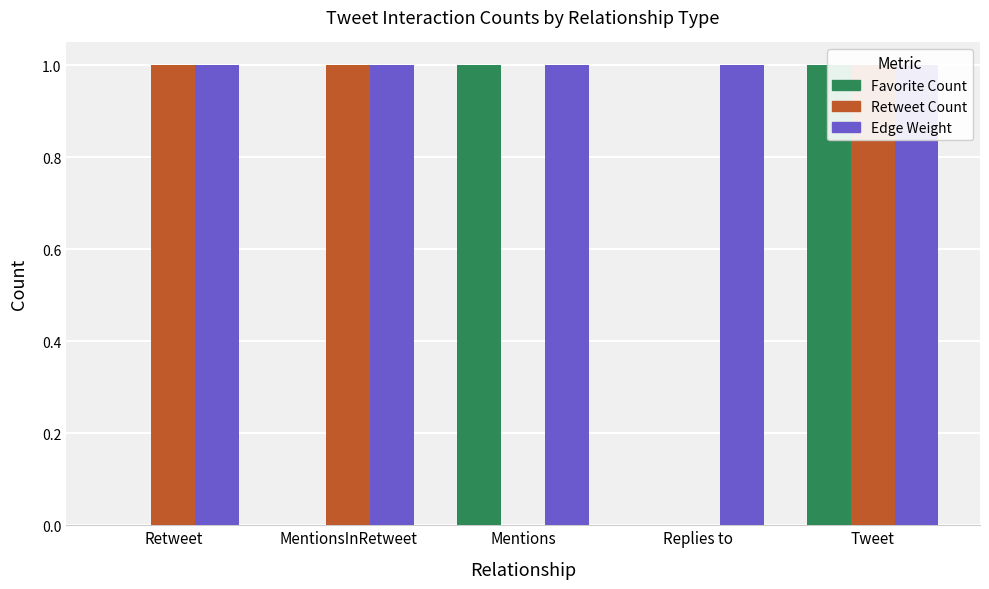

Which series has the largest range (max minus min)?

Favorite Count